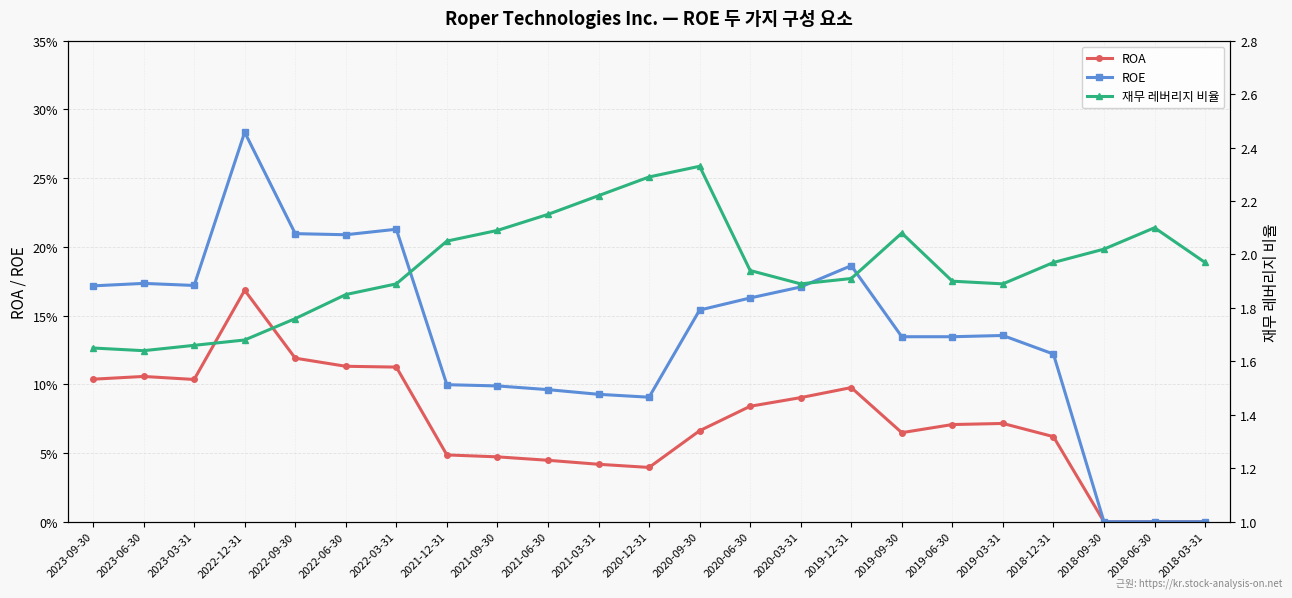

Count the number of data series in this chart.

3